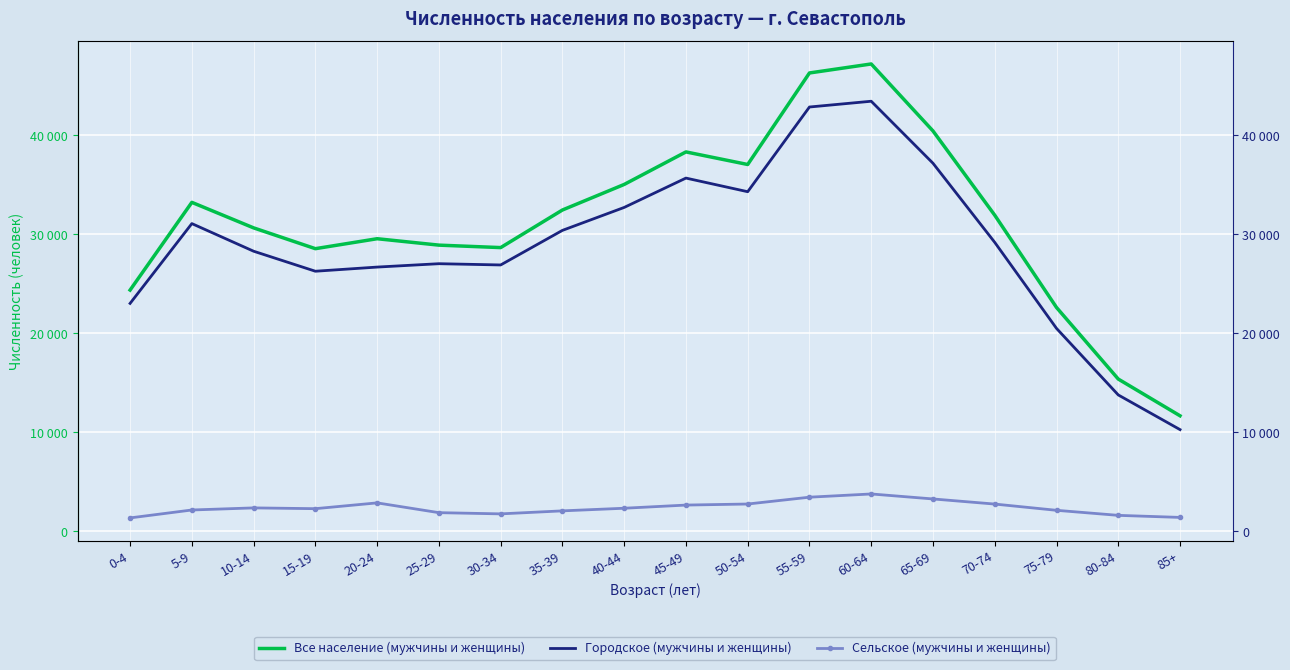

What is the label of the 6th point from the left?

25-29